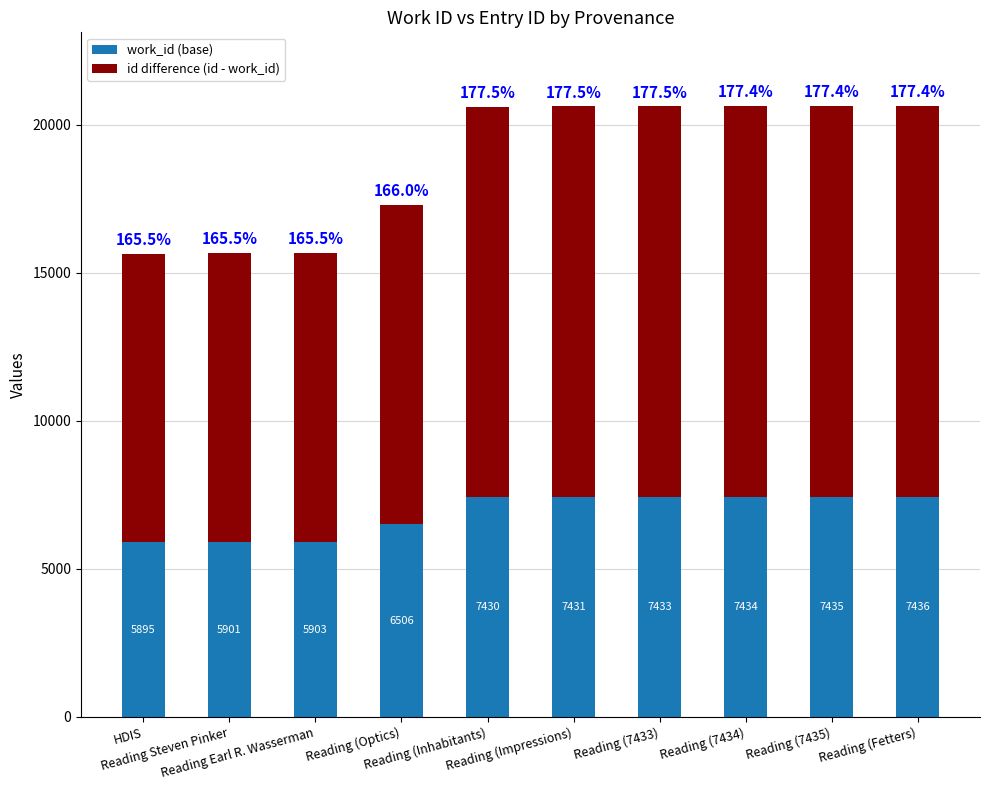

What is the lowest value of the work_id (base) series?

5895